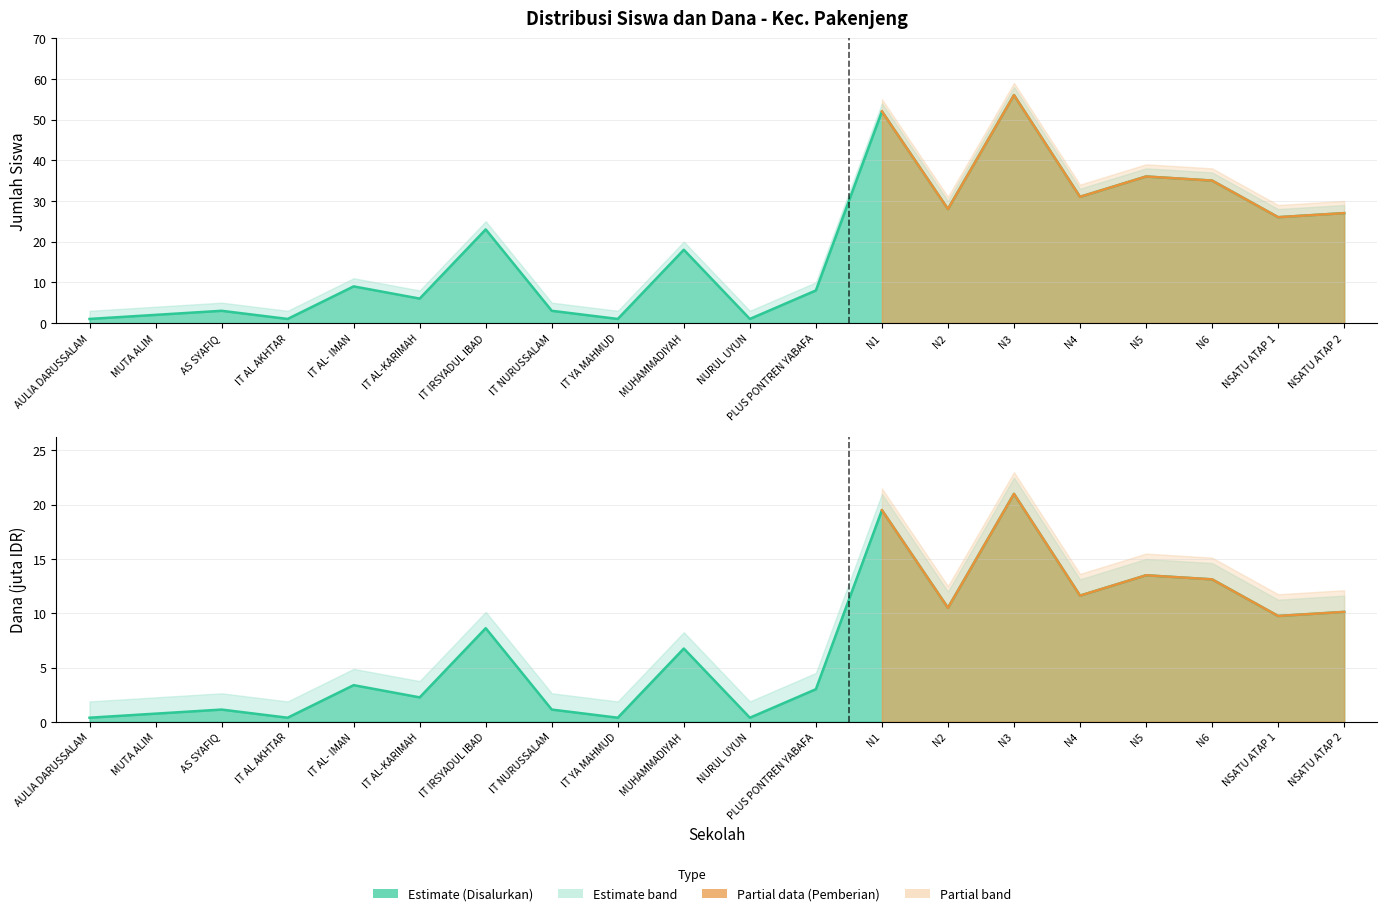

Reading left to right, extract all data points from this chart.

Siswa Disalurkan: 1.0	2.0	3.0	1.0	9.0	6.0	23.0	3.0	1.0	18.0	1.0	8.0	52.0	28.0	56.0	31.0	36.0	35.0	26.0	27.0
Siswa Pemberian: 0.4	0.8	1.1	0.4	3.4	2.2	8.6	1.1	0.4	6.8	0.4	3.0	19.5	10.5	21.0	11.6	13.5	13.1	9.8	10.1